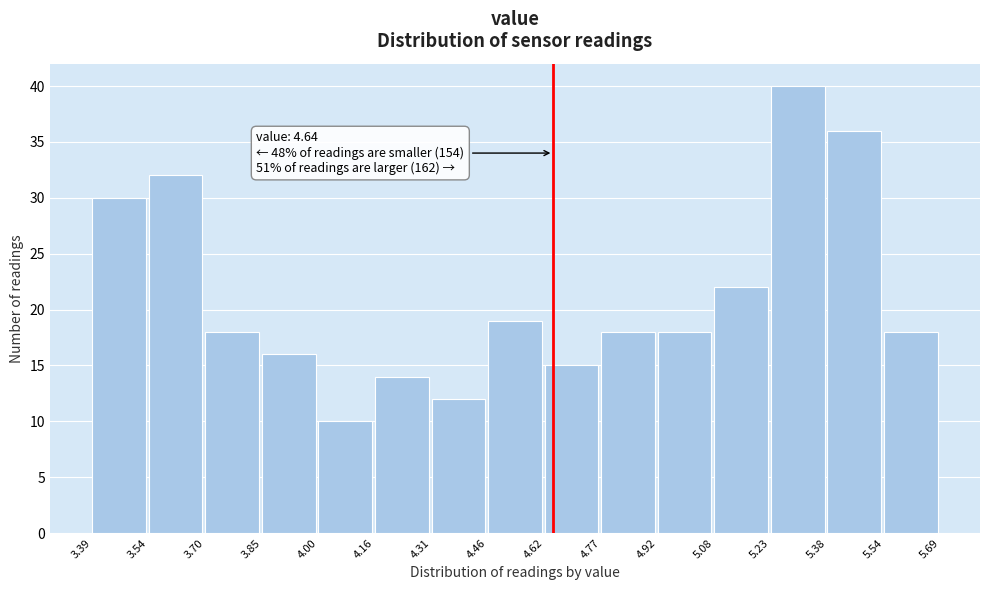

Which range on the x-axis has the tallest bar?

5.23 to 5.38